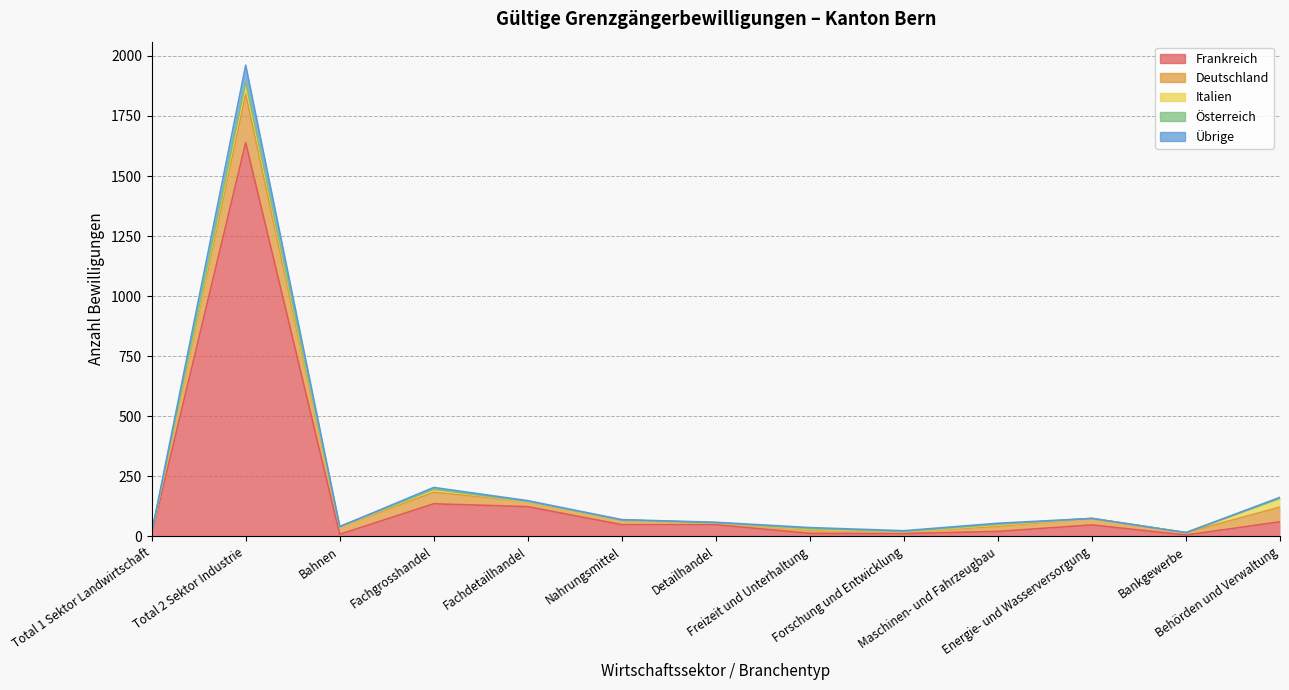

Reading left to right, extract all data points from this chart.

Frankreich: Total 1 Sektor Landwirtschaft=7	Total 2 Sektor Industrie=1639	Bahnen=9	Fachgrosshandel=136	Fachdetailhandel=124	Nahrungsmittel=49	Detailhandel=49	Freizeit und Unterhaltung=13	Forschung und Entwicklung=12	Maschinen- und Fahrzeugbau=21	Energie- und Wasserversorgung=48	Bankgewerbe=6	Behörden und Verwaltung=61
Deutschland: Total 1 Sektor Landwirtschaft=7	Total 2 Sektor Industrie=202	Bahnen=30	Fachgrosshandel=48	Fachdetailhandel=21	Nahrungsmittel=19	Detailhandel=8	Freizeit und Unterhaltung=13	Forschung und Entwicklung=7	Maschinen- und Fahrzeugbau=21	Energie- und Wasserversorgung=27	Bankgewerbe=10	Behörden und Verwaltung=61
Italien: Total 1 Sektor Landwirtschaft=0	Total 2 Sektor Industrie=37	Bahnen=1	Fachgrosshandel=11	Fachdetailhandel=0	Nahrungsmittel=0	Detailhandel=0	Freizeit und Unterhaltung=4	Forschung und Entwicklung=1	Maschinen- und Fahrzeugbau=6	Energie- und Wasserversorgung=0	Bankgewerbe=0	Behörden und Verwaltung=36
Österreich: Total 1 Sektor Landwirtschaft=0	Total 2 Sektor Industrie=15	Bahnen=1	Fachgrosshandel=2	Fachdetailhandel=1	Nahrungsmittel=0	Detailhandel=0	Freizeit und Unterhaltung=3	Forschung und Entwicklung=1	Maschinen- und Fahrzeugbau=3	Energie- und Wasserversorgung=0	Bankgewerbe=0	Behörden und Verwaltung=1
Übrige: Total 1 Sektor Landwirtschaft=1	Total 2 Sektor Industrie=68	Bahnen=0	Fachgrosshandel=7	Fachdetailhandel=3	Nahrungsmittel=2	Detailhandel=2	Freizeit und Unterhaltung=4	Forschung und Entwicklung=3	Maschinen- und Fahrzeugbau=4	Energie- und Wasserversorgung=0	Bankgewerbe=0	Behörden und Verwaltung=4